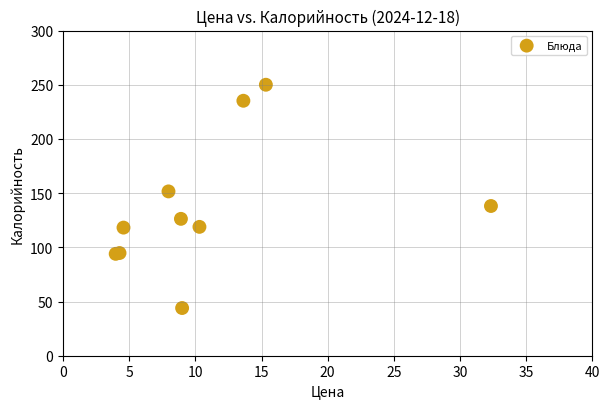

What Y value in the scatter plot is closest to 147?

151.6